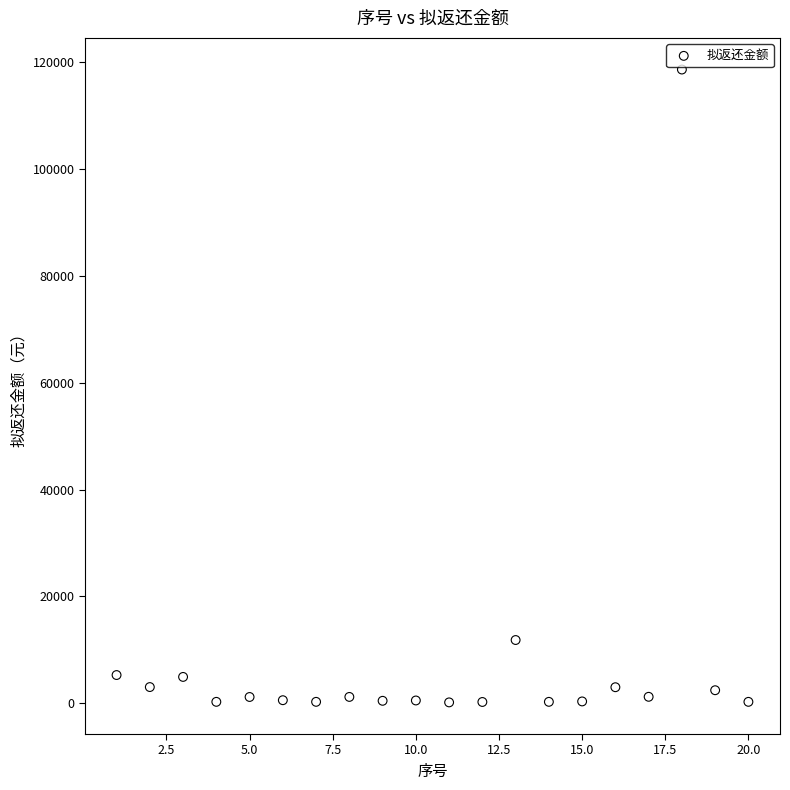

What is the range of X values (max minus min)?

19.0